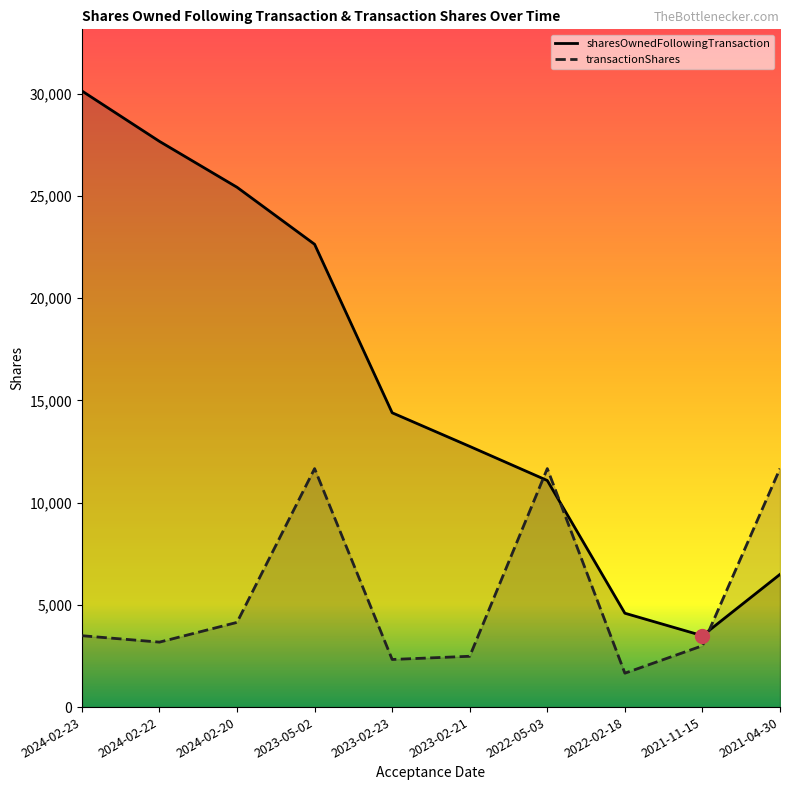

At which category does transactionShares reach its first local valley?

2024-02-22